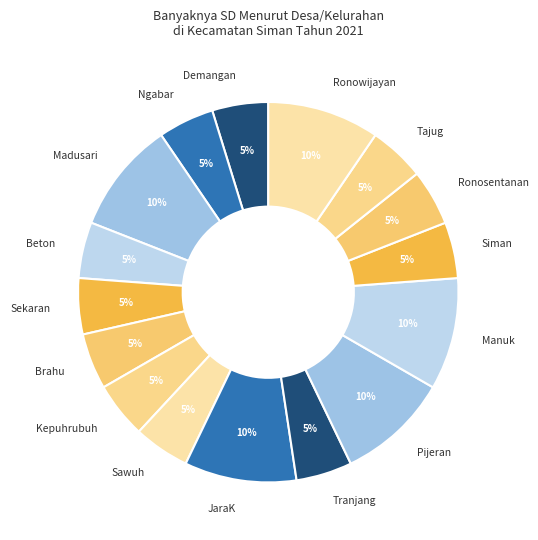

To the nearest percent, what is the difference between the largest and smallest slice percentages?

5%